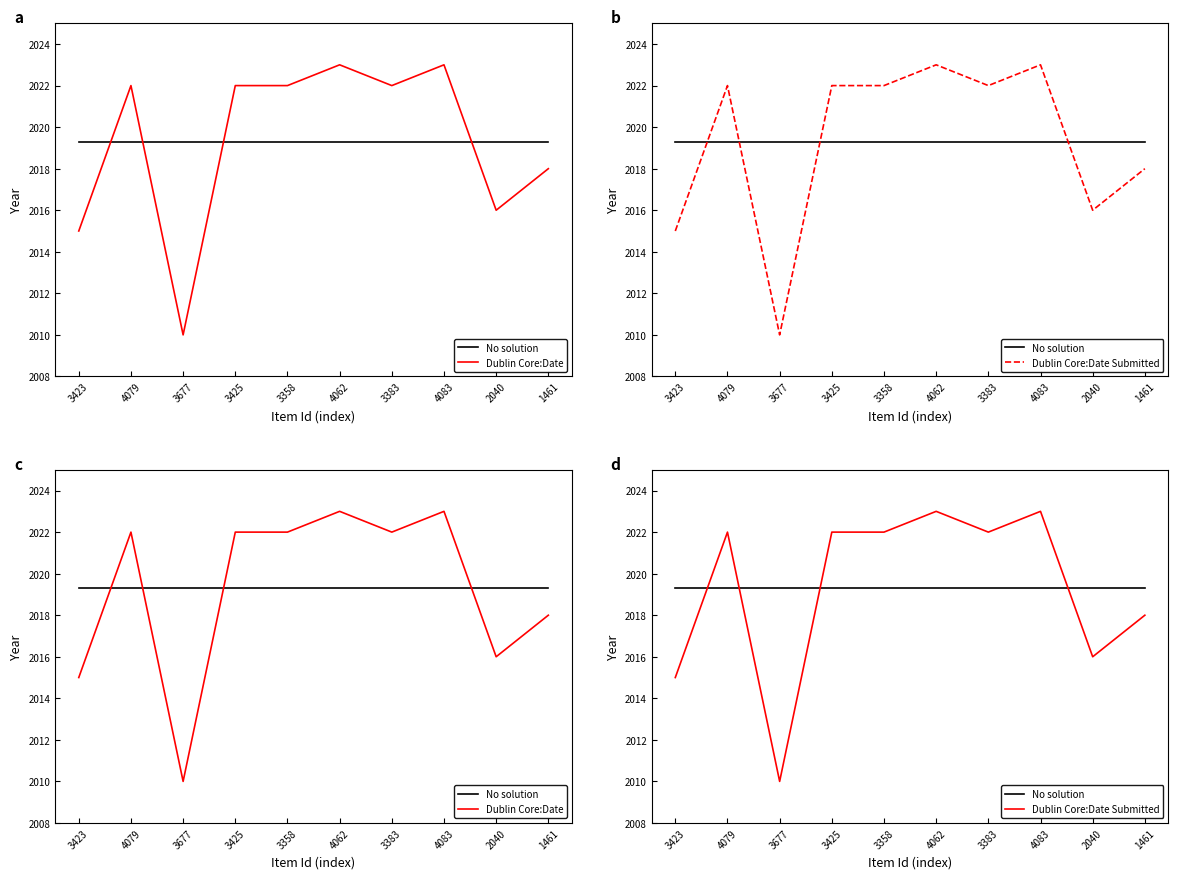

Does the chart display data point markers on the line(s)?

No